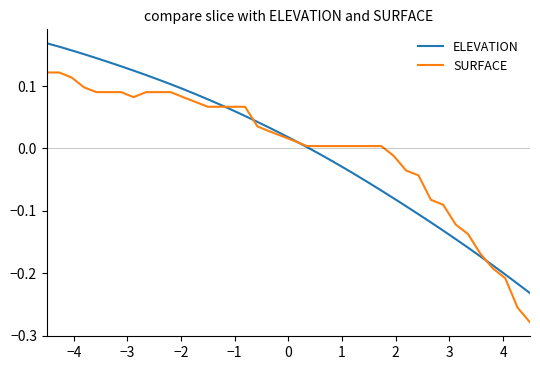

List the series in order of their peak value, highest first.

ELEVATION, SURFACE